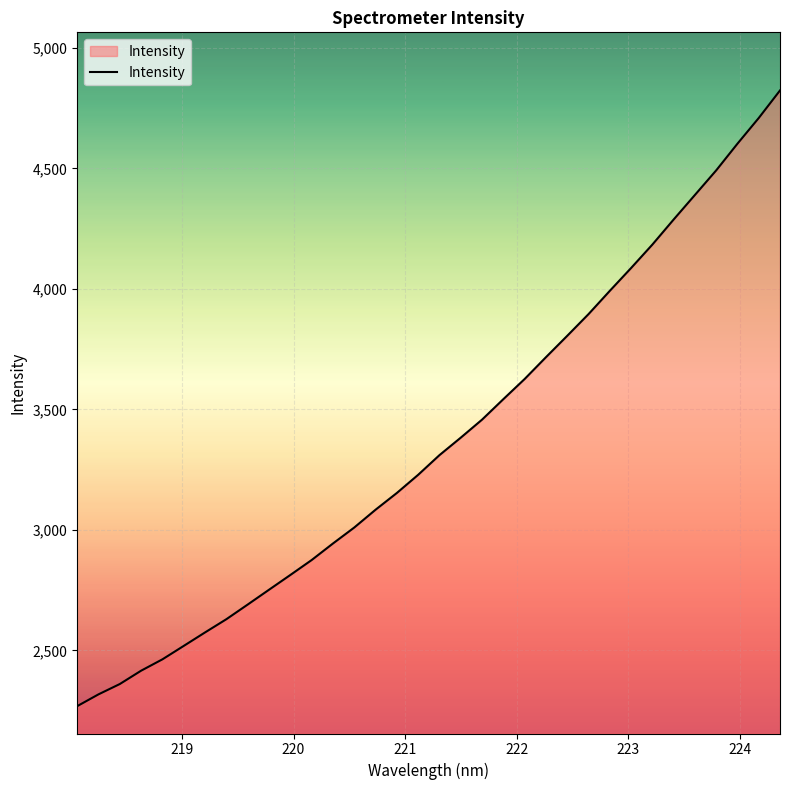

What is the difference between the maximum and minimum values?

2555.3